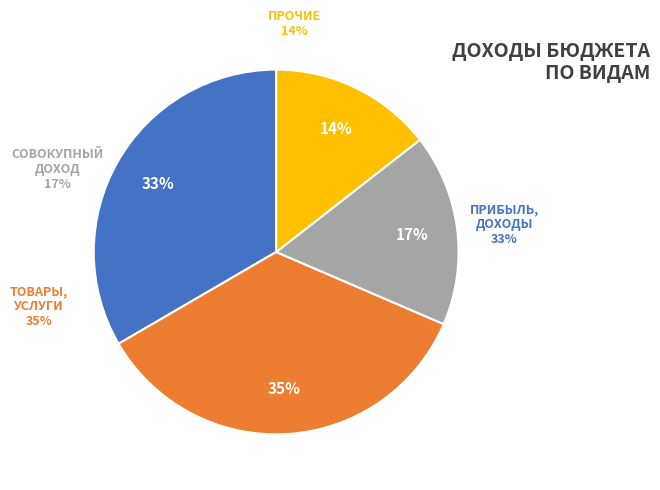

Combined, what portion of the pie is НАЛОГОВЫЕ И НЕНАЛОГОВЫЕ ДОХОДЫ (прочие) and НАЛОГИ НА ТОВАРЫ (РАБОТЫ, УСЛУГИ)?

49.6%